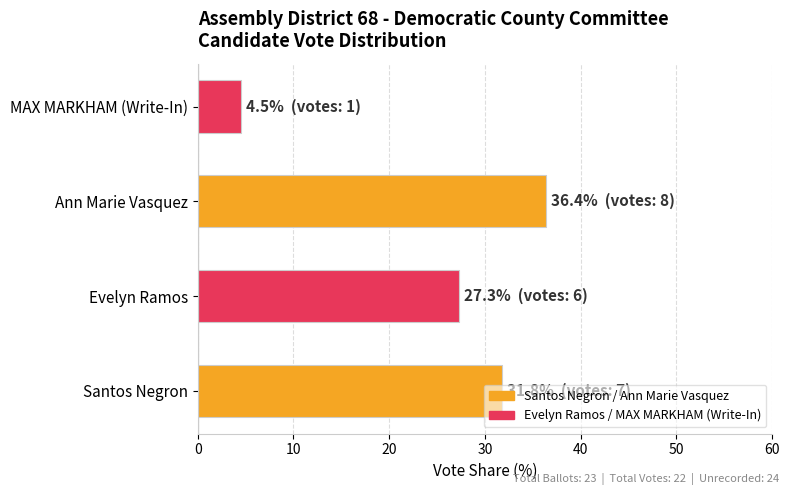

What is the difference between the values at MAX MARKHAM (Write-In) and Ann Marie Vasquez?

31.8